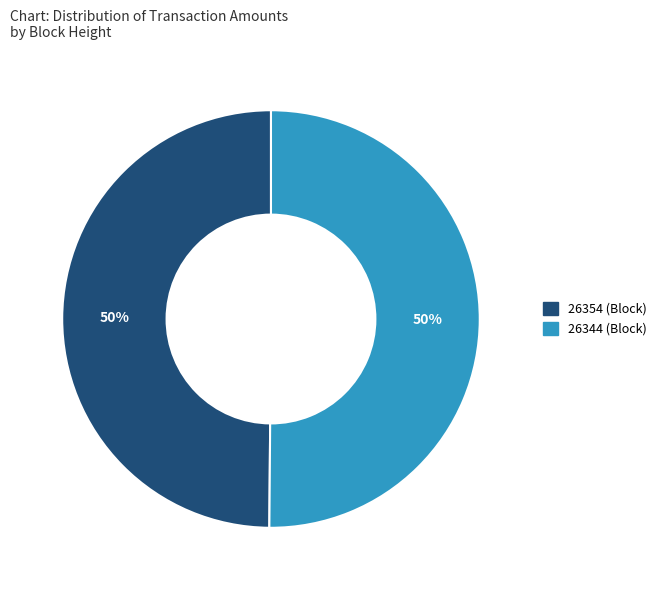

To the nearest percent, what is the combined percentage of 26344 and 26354?

100%